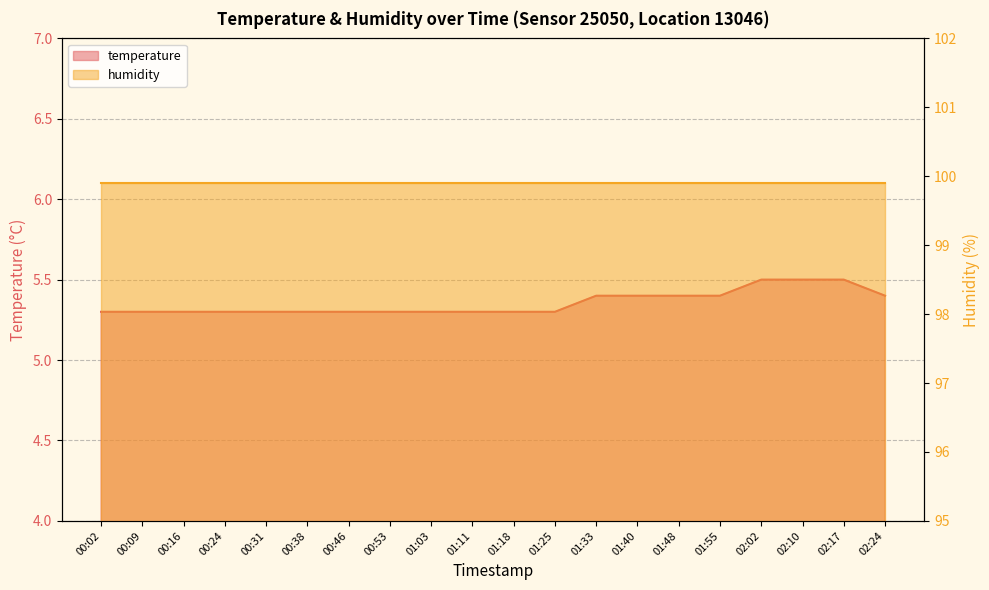

List the labels in order of value, largest first.

02:02, 02:10, 02:17, 01:33, 01:40, 01:48, 01:55, 02:24, 00:02, 00:09, 00:16, 00:24, 00:31, 00:38, 00:46, 00:53, 01:03, 01:11, 01:18, 01:25